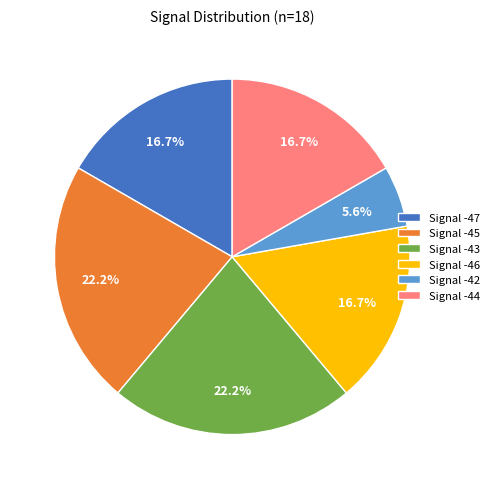

To the nearest percent, what is the average slice percentage?

17%